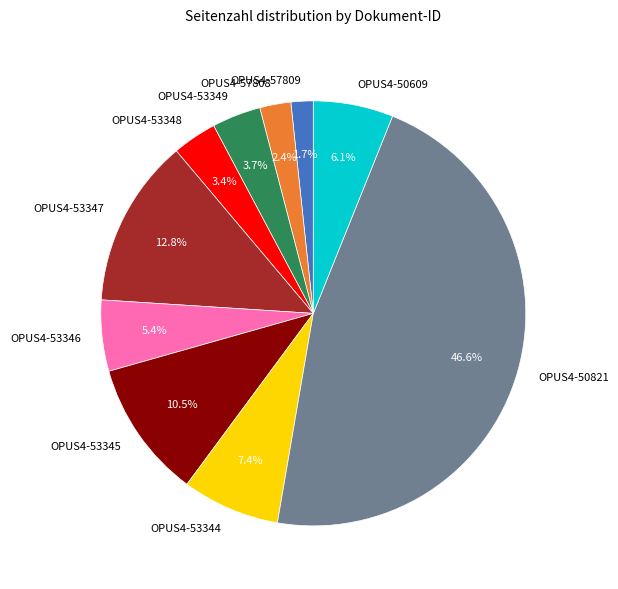

How many slices are in this pie chart?

10